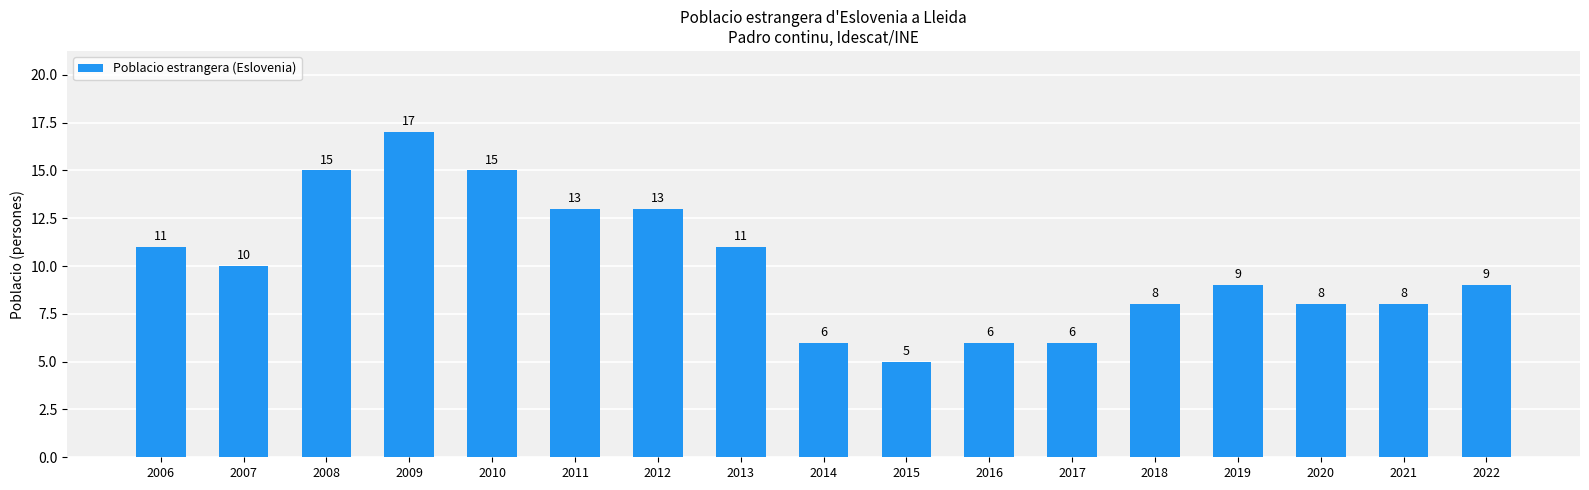

What is the smallest value displayed?

5